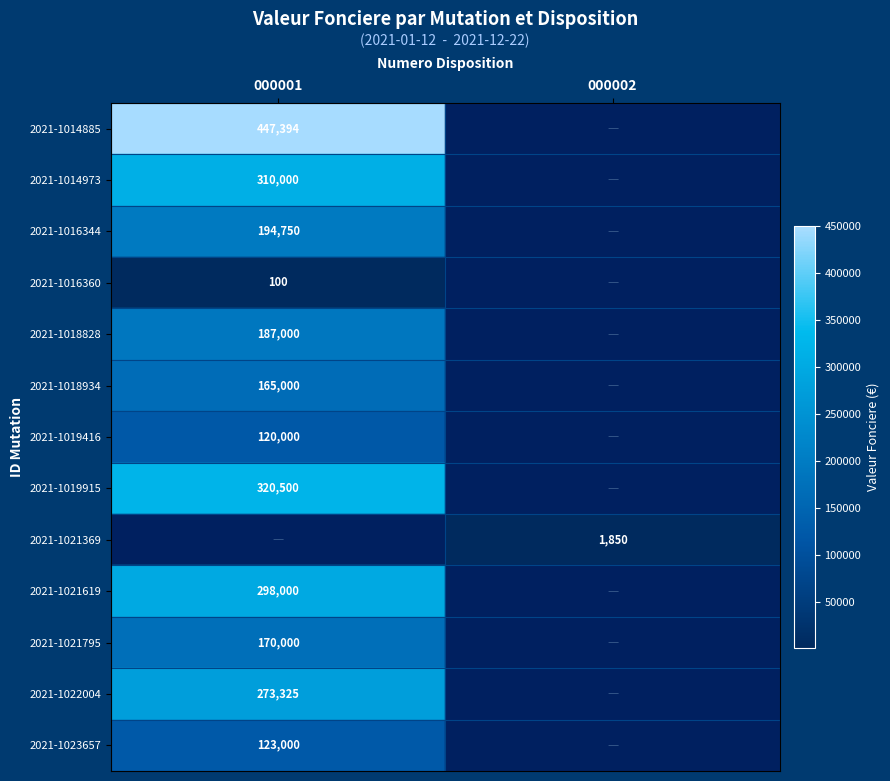

Is it true that 2021-1016360 equals 100 at 000001?

True